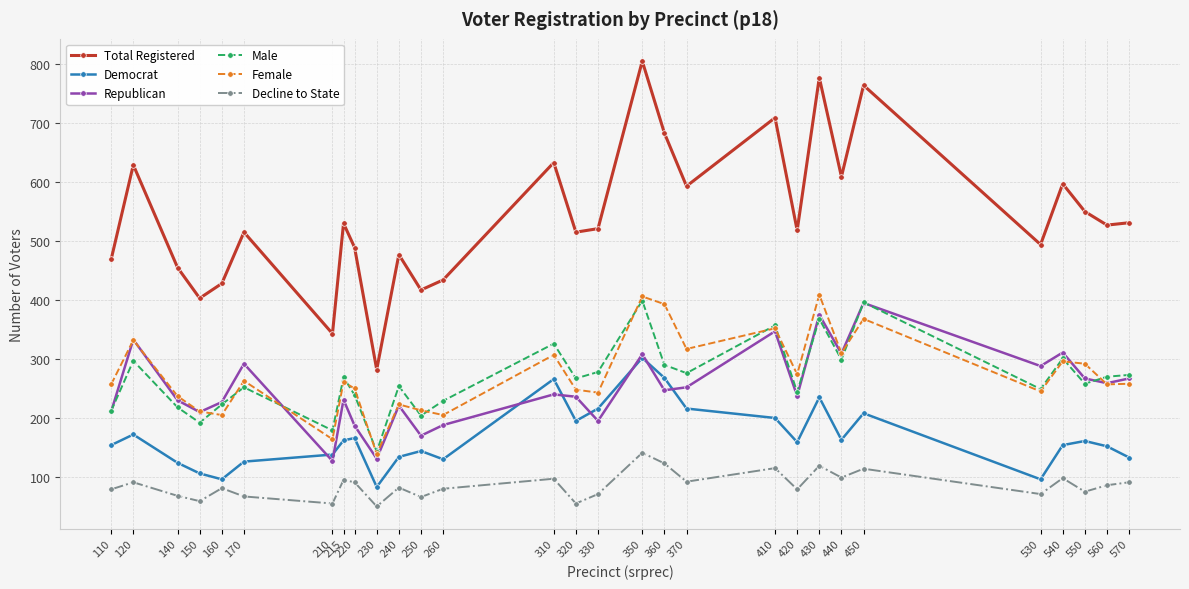

What is the sum of all Total Registered values?

15697